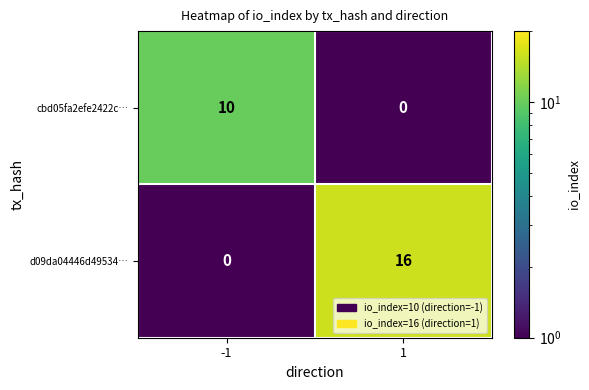

True or false: cbd05fa2efe2422c… has a value of 0 at 1.

True